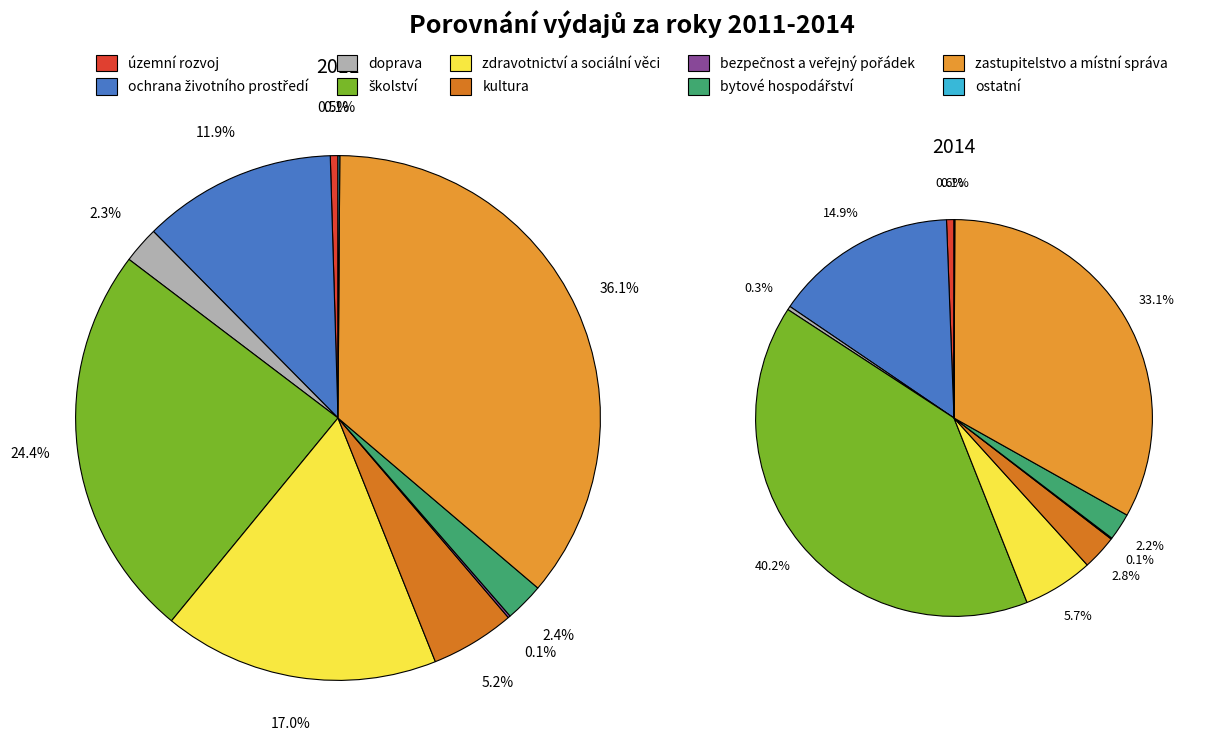

Is the sum of ostatní and bezpečnost a veřejný pořádek greater than half?

No